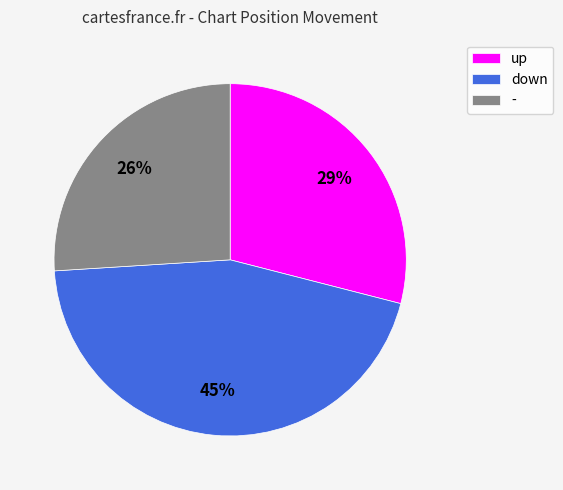

How many slices are in this pie chart?

3